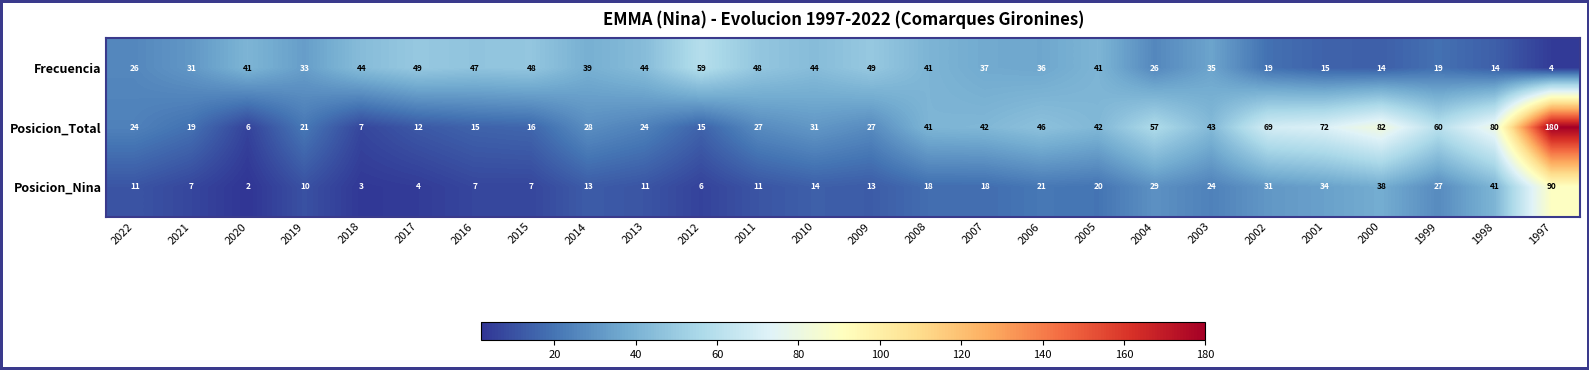

What is the difference between the maximum and second lowest values in the Frecuencia series?

45